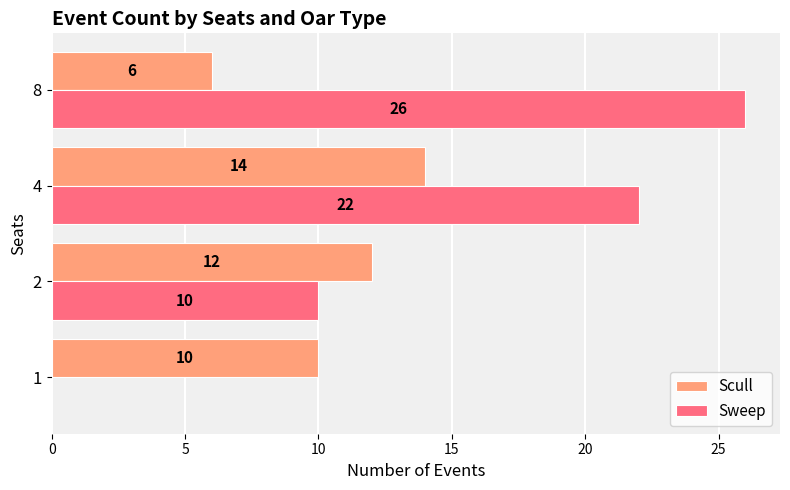

Count the number of data series in this chart.

2